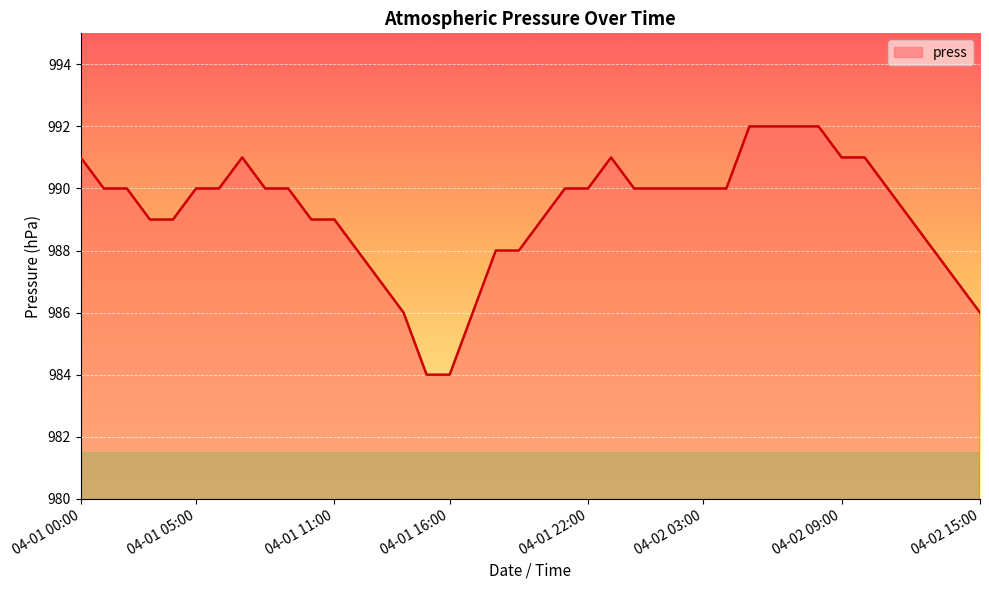

What is the maximum value shown in the chart?

992